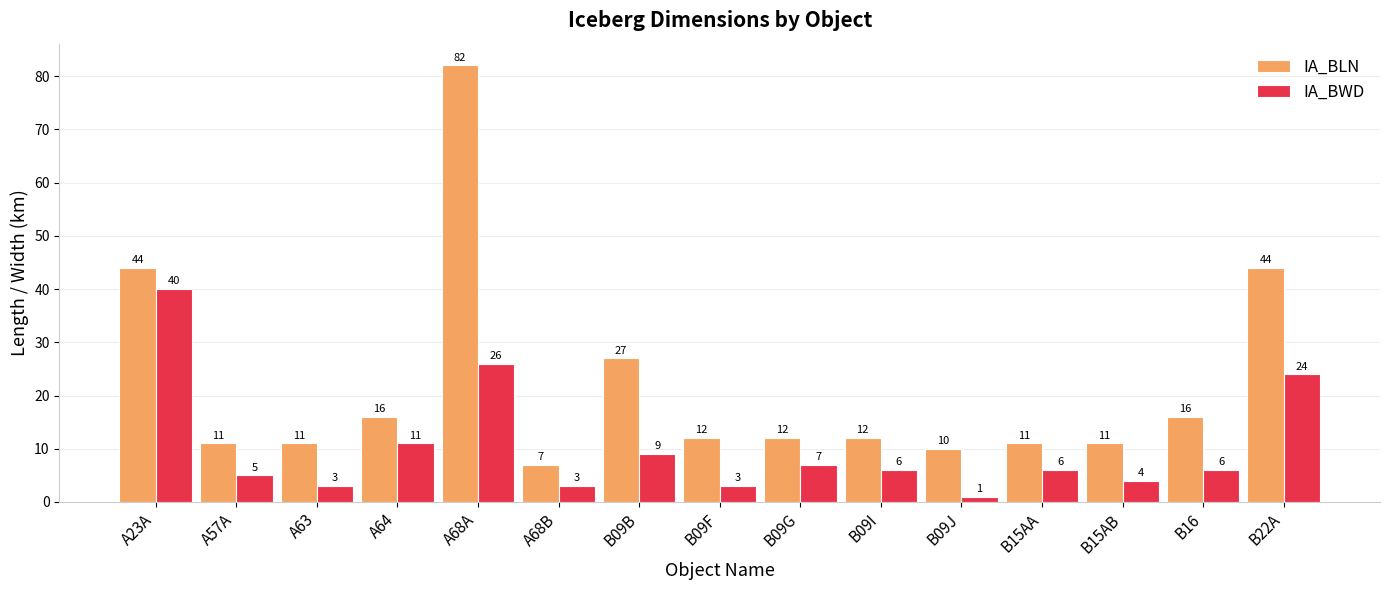

What is the minimum value shown in the chart?

1